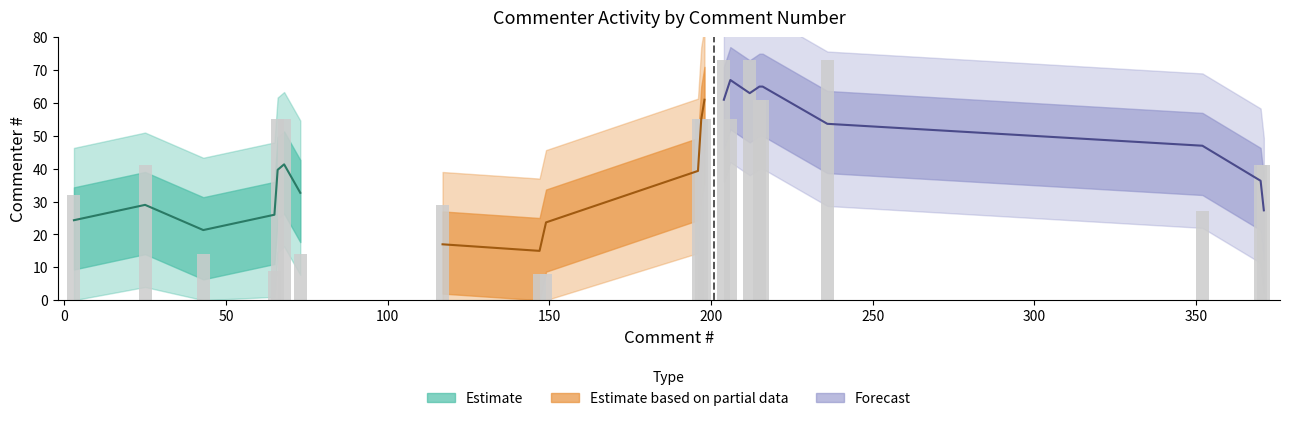

At which category does the chart reach its peak across all series?

204